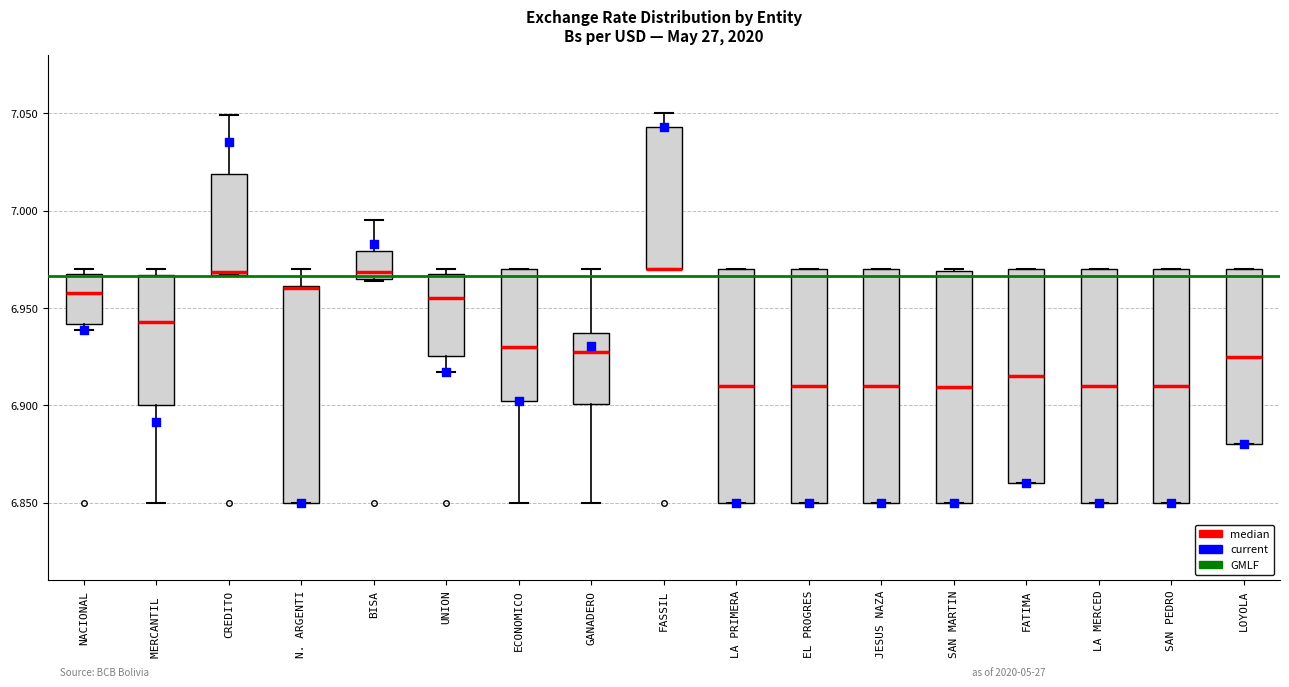

Reading left to right, transcribe this box plot: for each box, give where its median line is, the range the box spans, and where its two whiskers end, as read against the y-axis. The values are not printed on the chart, so give them approximately, as read against the axis.

NACIONAL: median 6.960, box 6.940 to 6.970, whiskers 6.940 (just below the box's lower edge) to 6.970 (just above the box's upper edge)
MERCANTIL: median 6.945, box 6.900 to 6.965, whiskers 6.850 to 6.970
CREDITO: median 6.970, box 6.965 to 7.020, whiskers 6.965 to 7.050
N. ARGENTI: median 6.960, box 6.850 to 6.960, whiskers 6.850 to 6.970
BISA: median 6.970, box 6.965 to 6.980, whiskers 6.965 to 6.995
UNION: median 6.955, box 6.925 to 6.970, whiskers 6.915 to 6.970 (just above the box's upper edge)
ECONOMICO: median 6.930, box 6.900 to 6.970, whiskers 6.850 to 6.970
GANADERO: median 6.925, box 6.900 to 6.935, whiskers 6.850 to 6.970
FASSIL: median 6.970 (drawn on the box's lower edge), box 6.970 to 7.045, whiskers 6.970 to 7.050
LA PRIMERA: median 6.910, box 6.850 to 6.970, whiskers 6.850 to 6.970
EL PROGRES: median 6.910, box 6.850 to 6.970, whiskers 6.850 to 6.970
JESUS NAZA: median 6.910, box 6.850 to 6.970, whiskers 6.850 to 6.970
SAN MARTIN: median 6.910, box 6.850 to 6.970, whiskers 6.850 to 6.970
FATIMA: median 6.915, box 6.860 to 6.970, whiskers 6.860 to 6.970
LA MERCED: median 6.910, box 6.850 to 6.970, whiskers 6.850 to 6.970
SAN PEDRO: median 6.910, box 6.850 to 6.970, whiskers 6.850 to 6.970
LOYOLA: median 6.925, box 6.880 to 6.970, whiskers 6.880 to 6.970